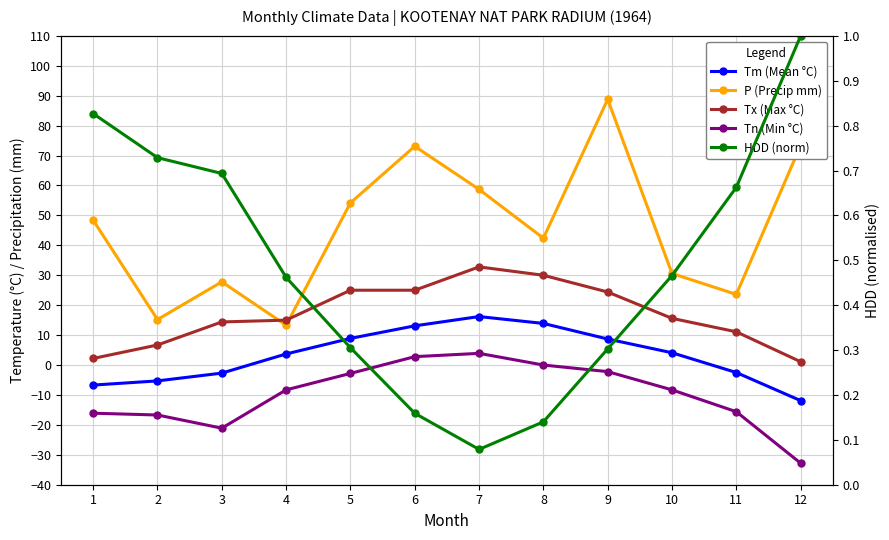

What is the value of the P (Precip mm) point at the 7th from the left?

58.7